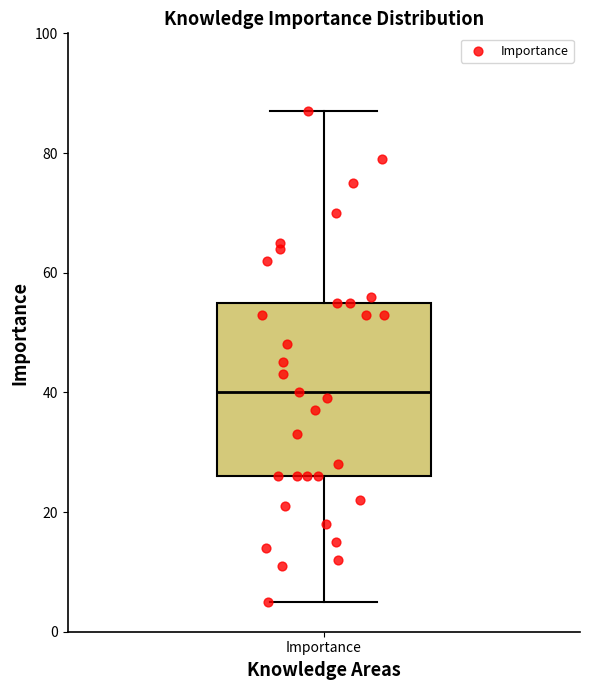

Where is the lower edge of the box for Importance on the y-axis? The values are not printed on the chart, so give them approximately, as read against the axis.

26